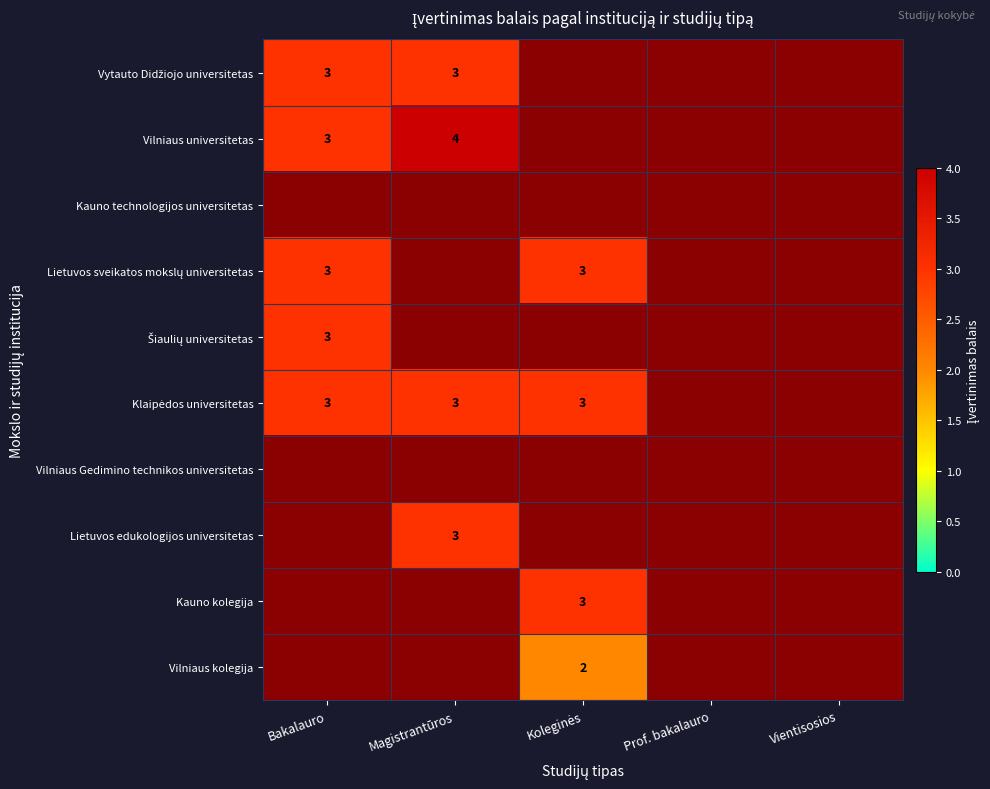

Is it true that Lietuvos edukologijos universitetas equals 3 at Magistrantūros?

True